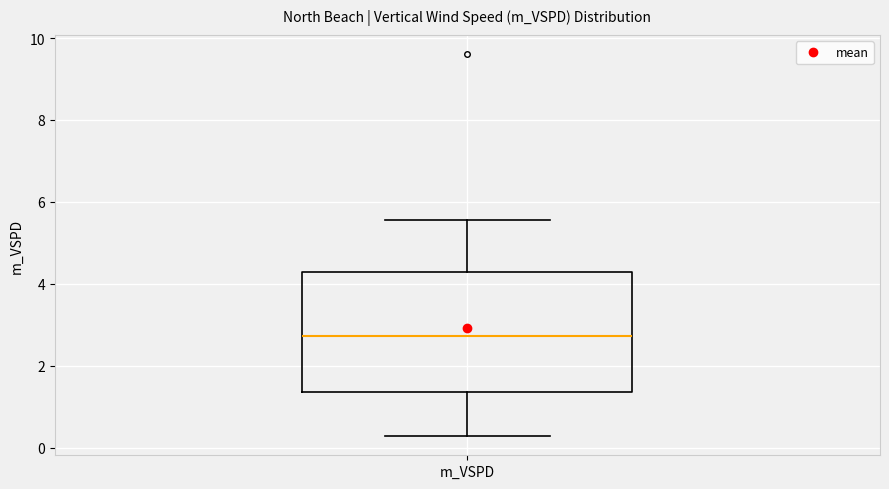

Transcribe this box plot: give where the median line is, the range the box spans, and where the two whiskers end, as read against the y-axis. The values are not printed on the chart, so give them approximately, as read against the axis.

median 2.8, box 1.4 to 4.2, whiskers 0.2 to 5.6